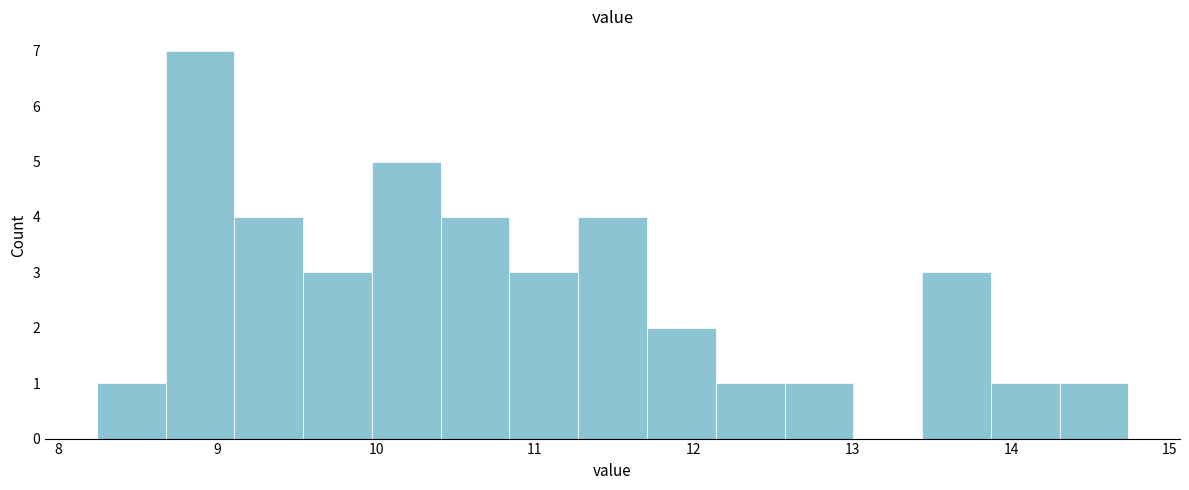

Over which range of the x-axis is the bar tallest?

8.7 to 9.1